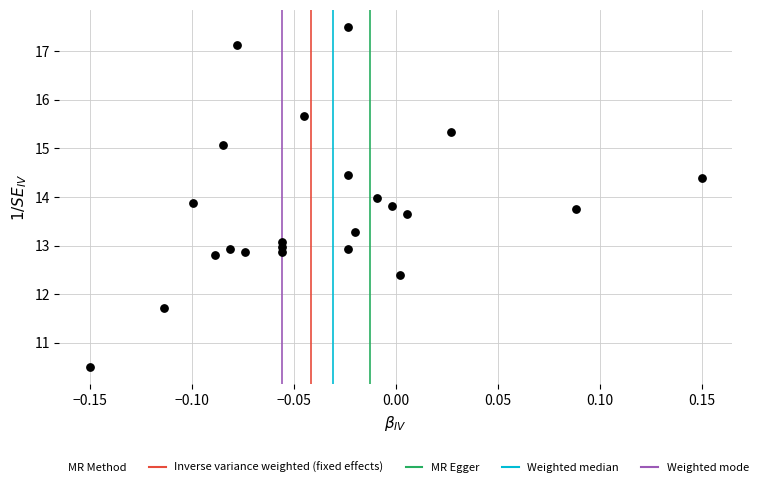

What is the range of X values (max minus min)?

0.3